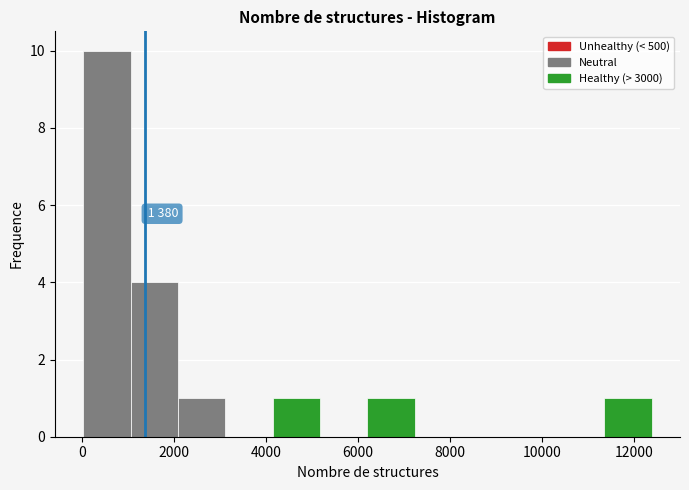

Which range on the x-axis has the tallest bar?

0 to 1000